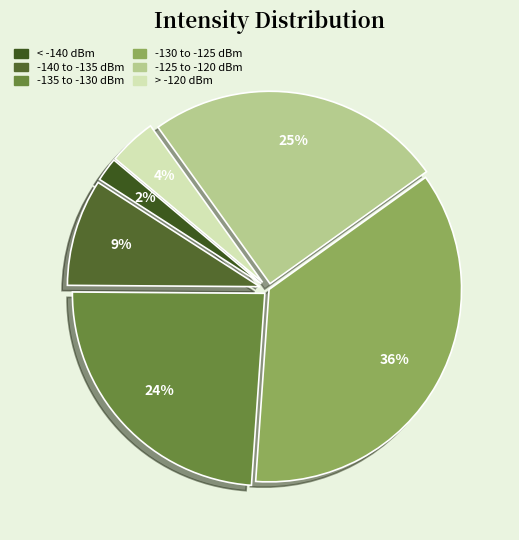

Count the number of slices in the pie.

6